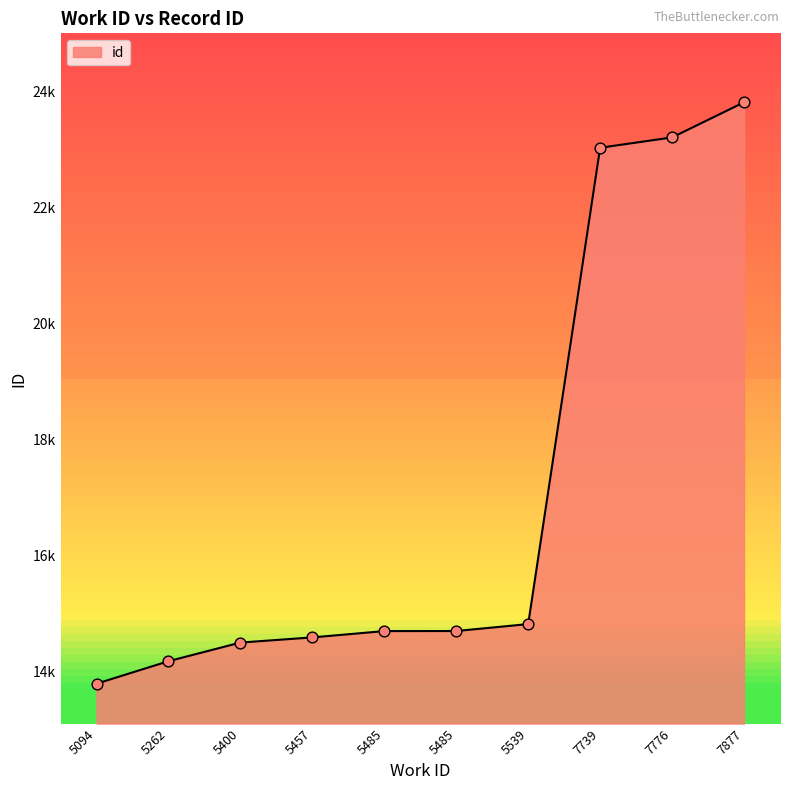

What is the ratio of the value at 5262 to the value at 7877?

0.6